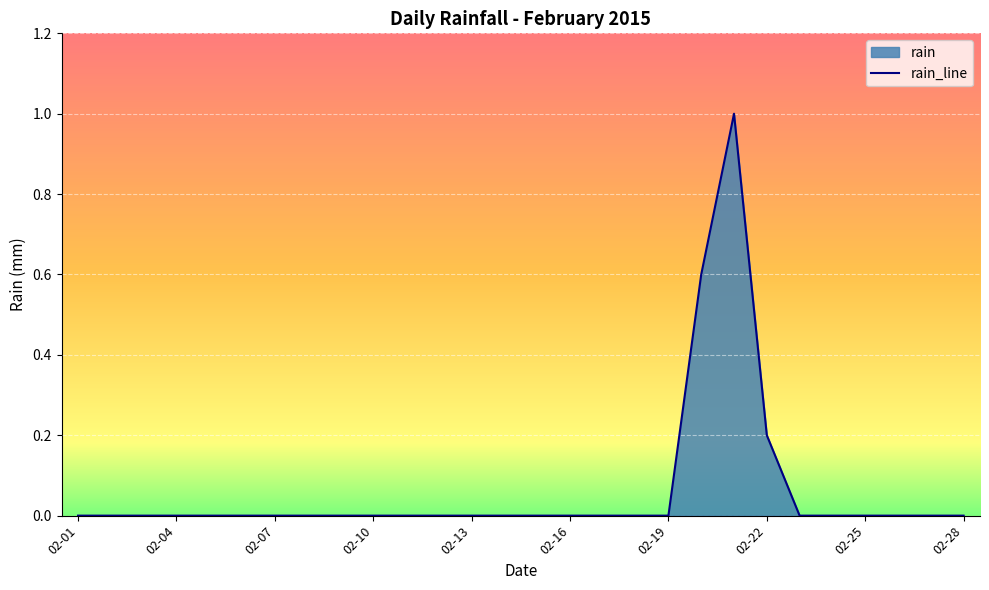

What is the difference between the maximum and minimum values?

1.0